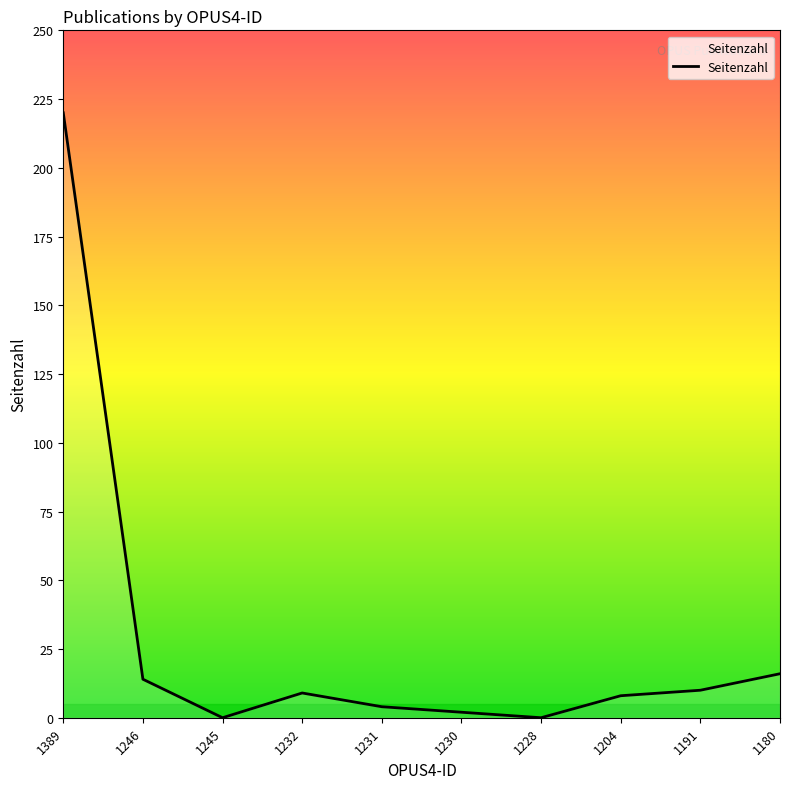

At which label is the value closest to 110?

1180